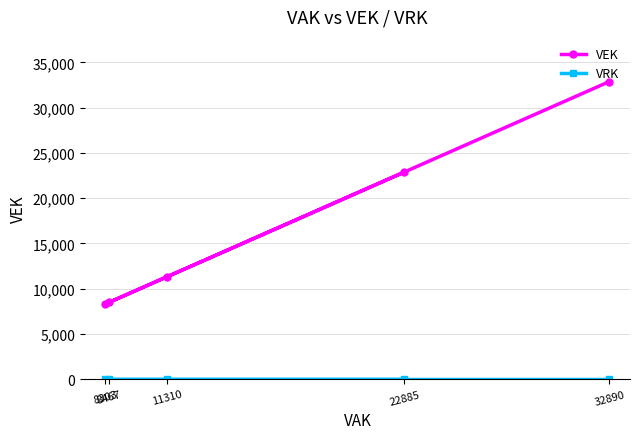

What is the difference between the maximum and minimum values in the VEK series?

24587